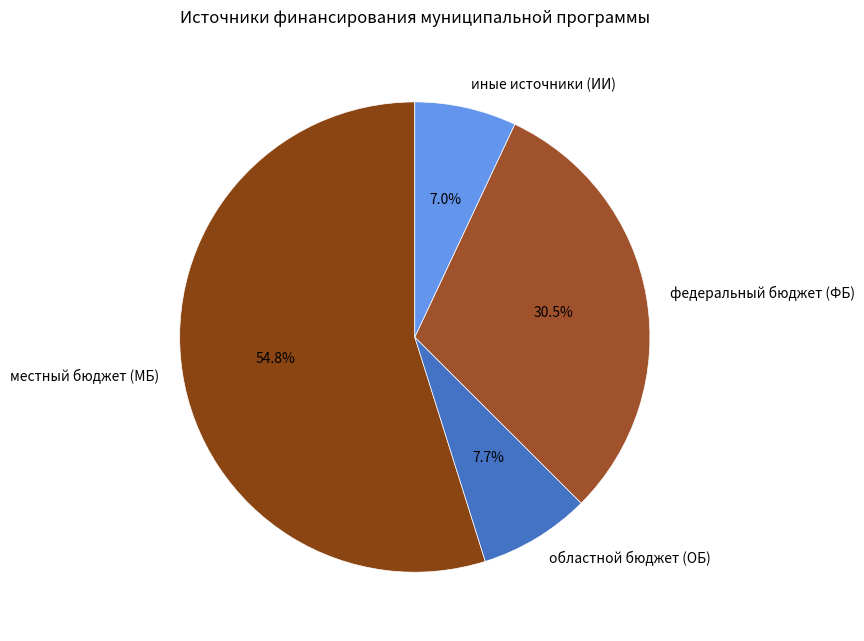

To the nearest percent, what is the combined percentage of местный бюджет (МБ) and иные источники (ИИ)?

62%